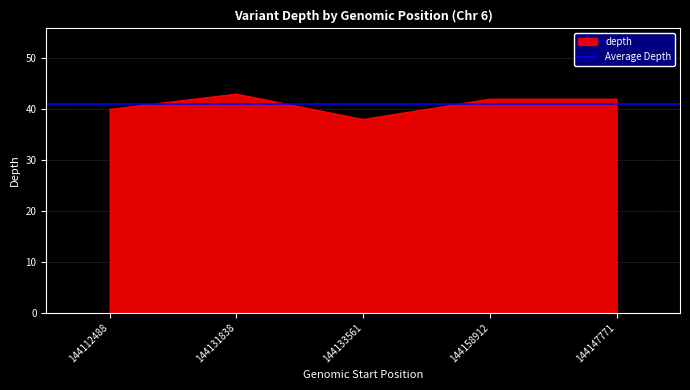

What is the label of the 3rd point from the right?

144133561